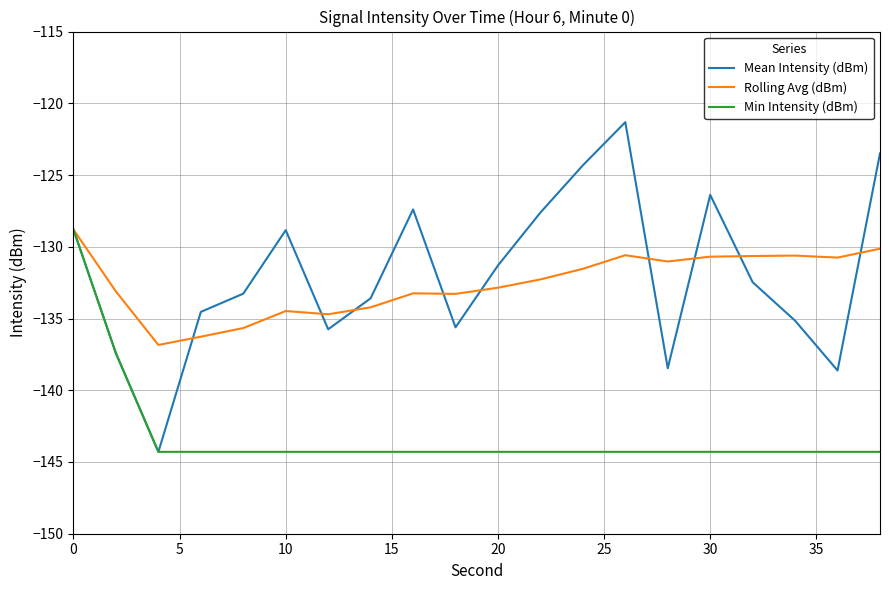

What is the maximum value for Mean Intensity (dBm)?

-121.3